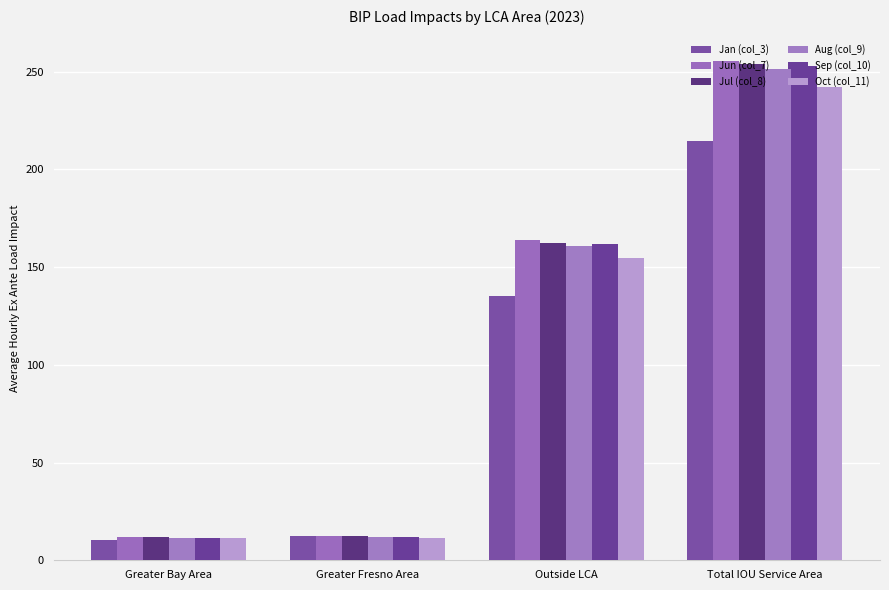

At which label does Jun (col_7) reach its minimum?

Greater Bay Area